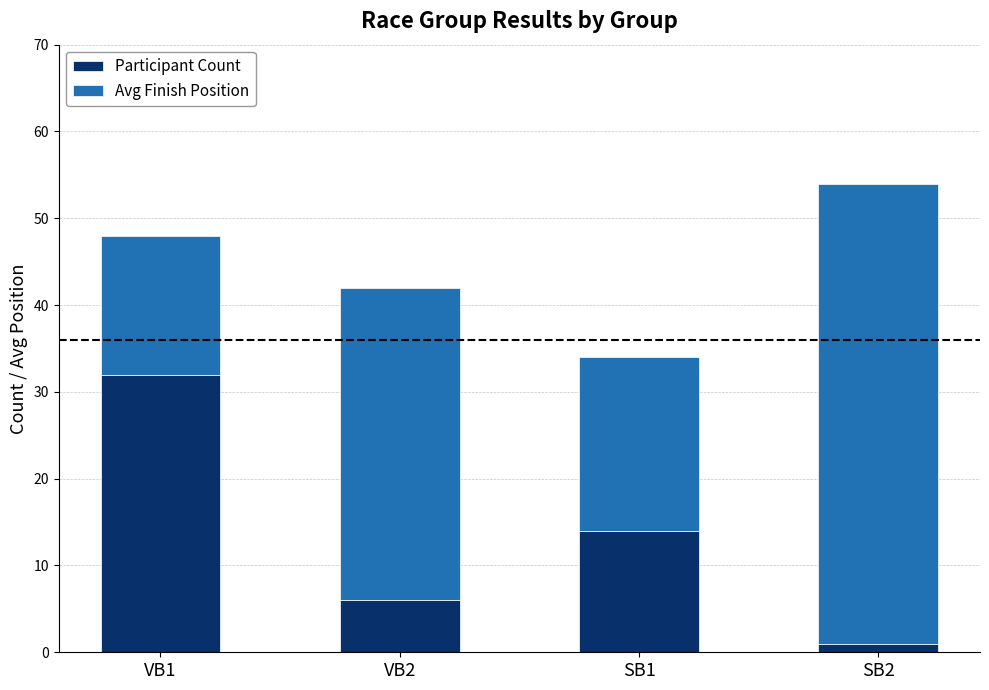

At which label does Participant Count reach its peak?

VB1